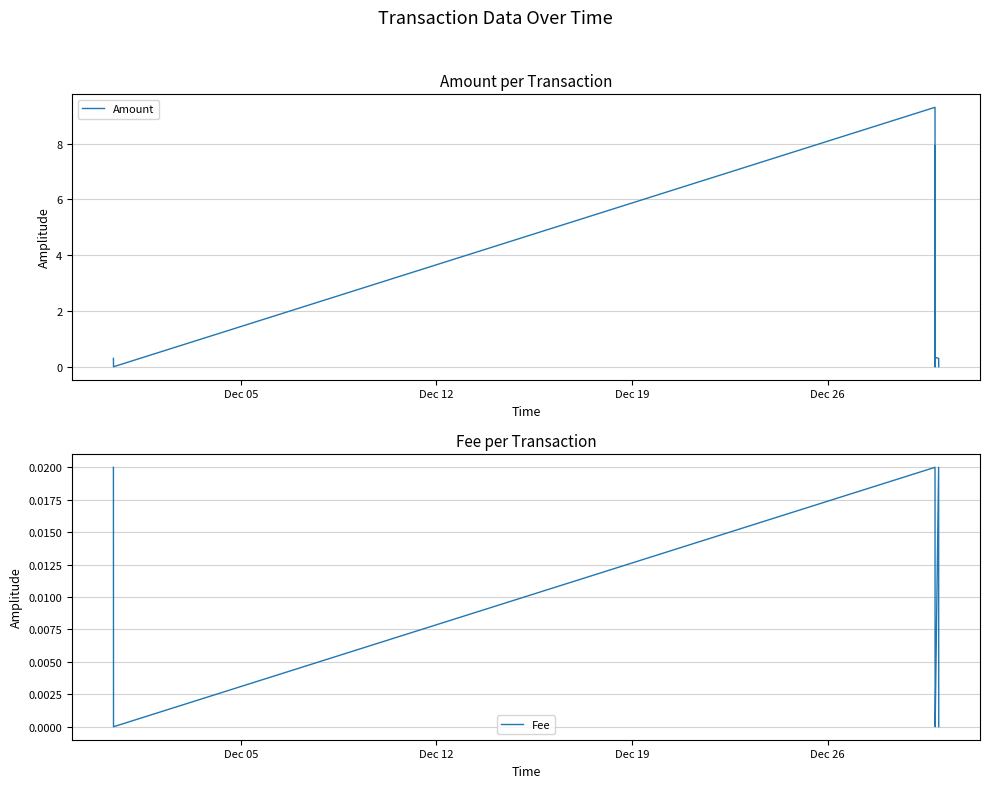

Which series has the largest total across all categories?

Amount